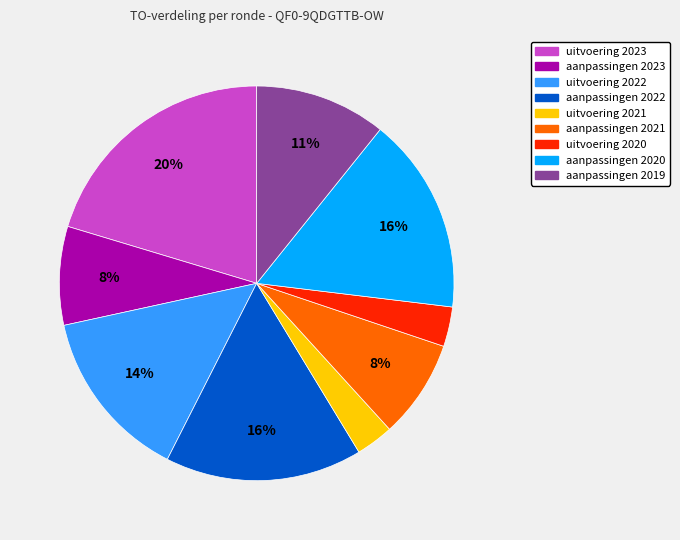

Does any single category account for the majority?

No